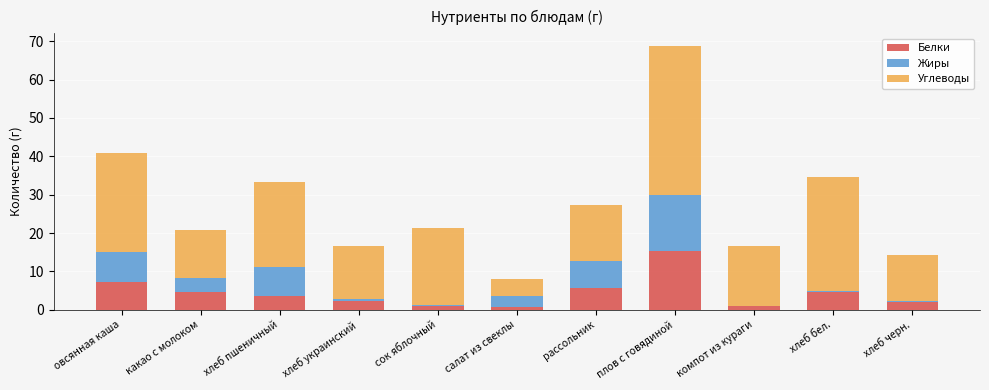

What is the highest value of the Белки series?

15.3